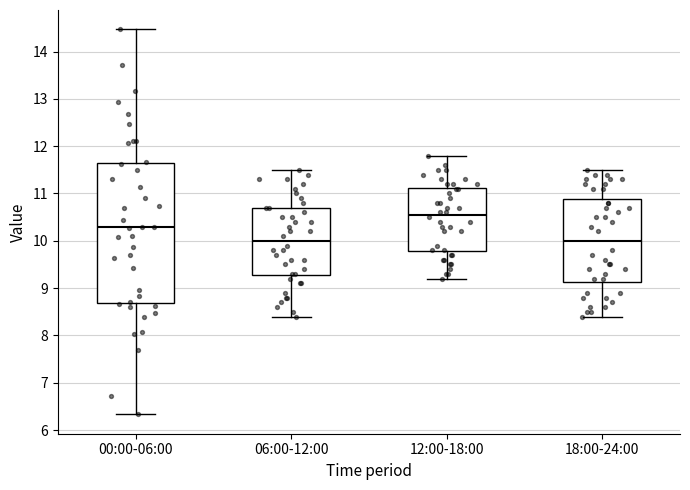

Reading left to right, transcribe this box plot: for each box, give where its median line is, the range the box spans, and where its two whiskers end, as read against the y-axis. The values are not printed on the chart, so give them approximately, as read against the axis.

00:00-06:00: median 10.3, box 8.7 to 11.6, whiskers 6.3 to 14.5
06:00-12:00: median 10.0, box 9.3 to 10.7, whiskers 8.4 to 11.5
12:00-18:00: median 10.6, box 9.8 to 11.1, whiskers 9.2 to 11.8
18:00-24:00: median 10.0, box 9.1 to 10.9, whiskers 8.4 to 11.5